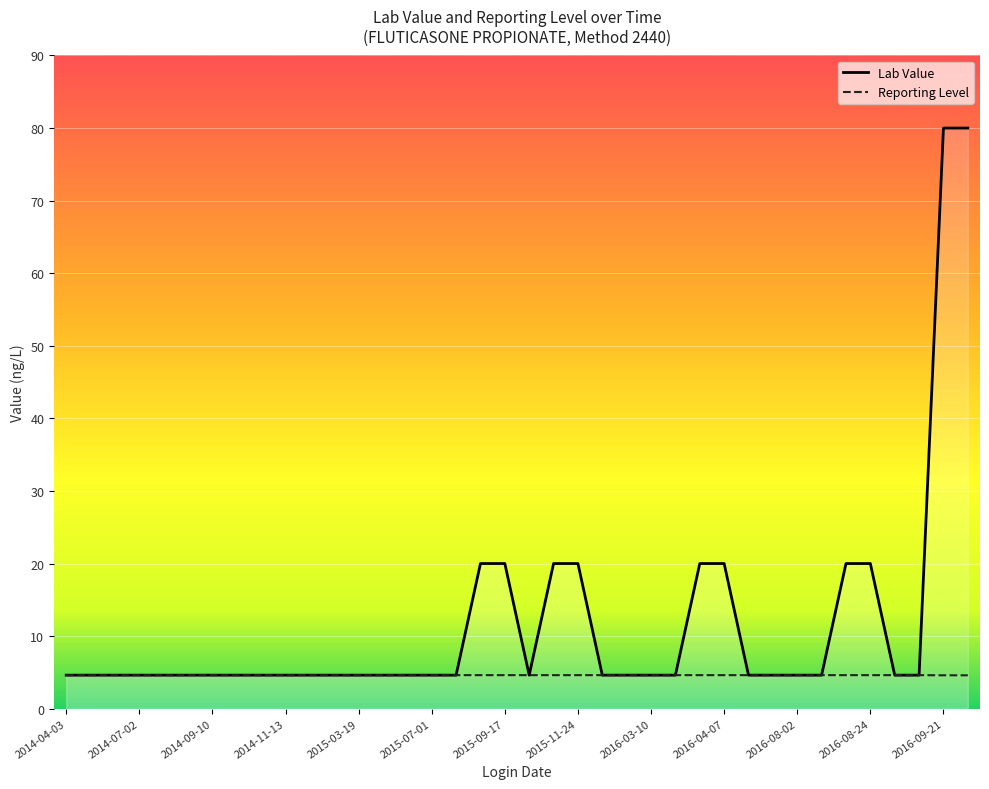

The Lab Value series shows 2.5 at 2015-10-08. True or false?

False